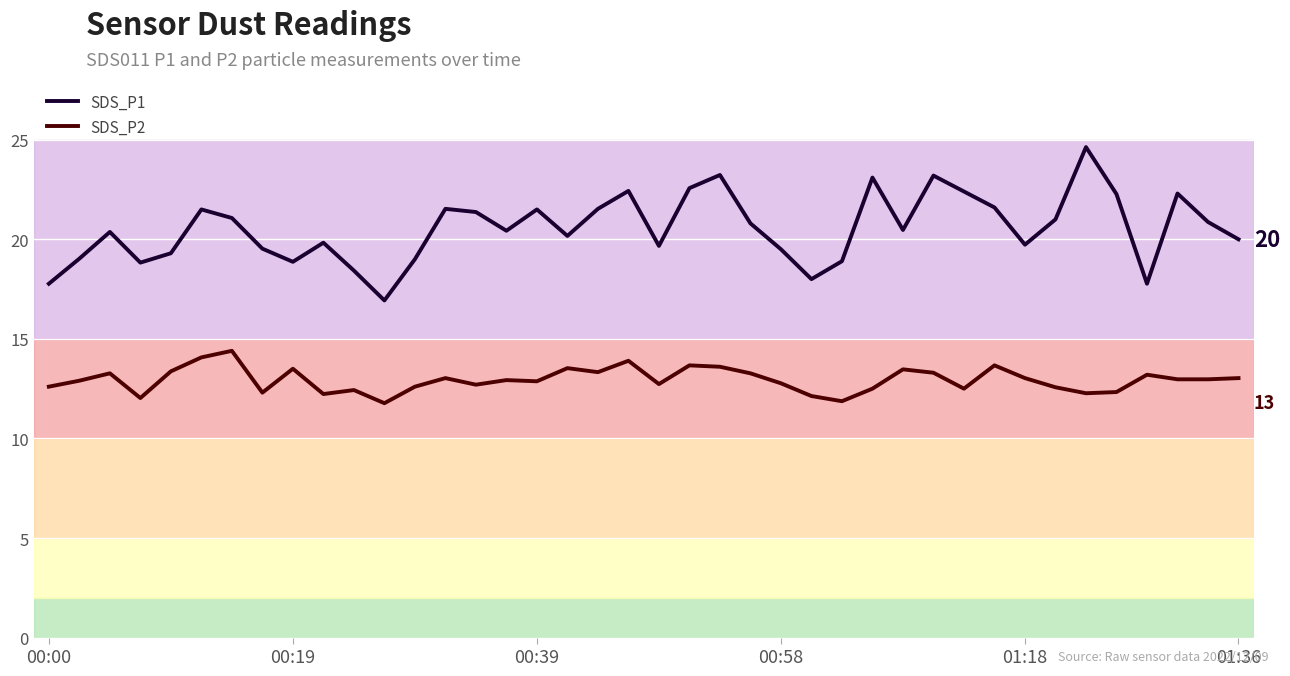

How many lines are shown in the chart?

2